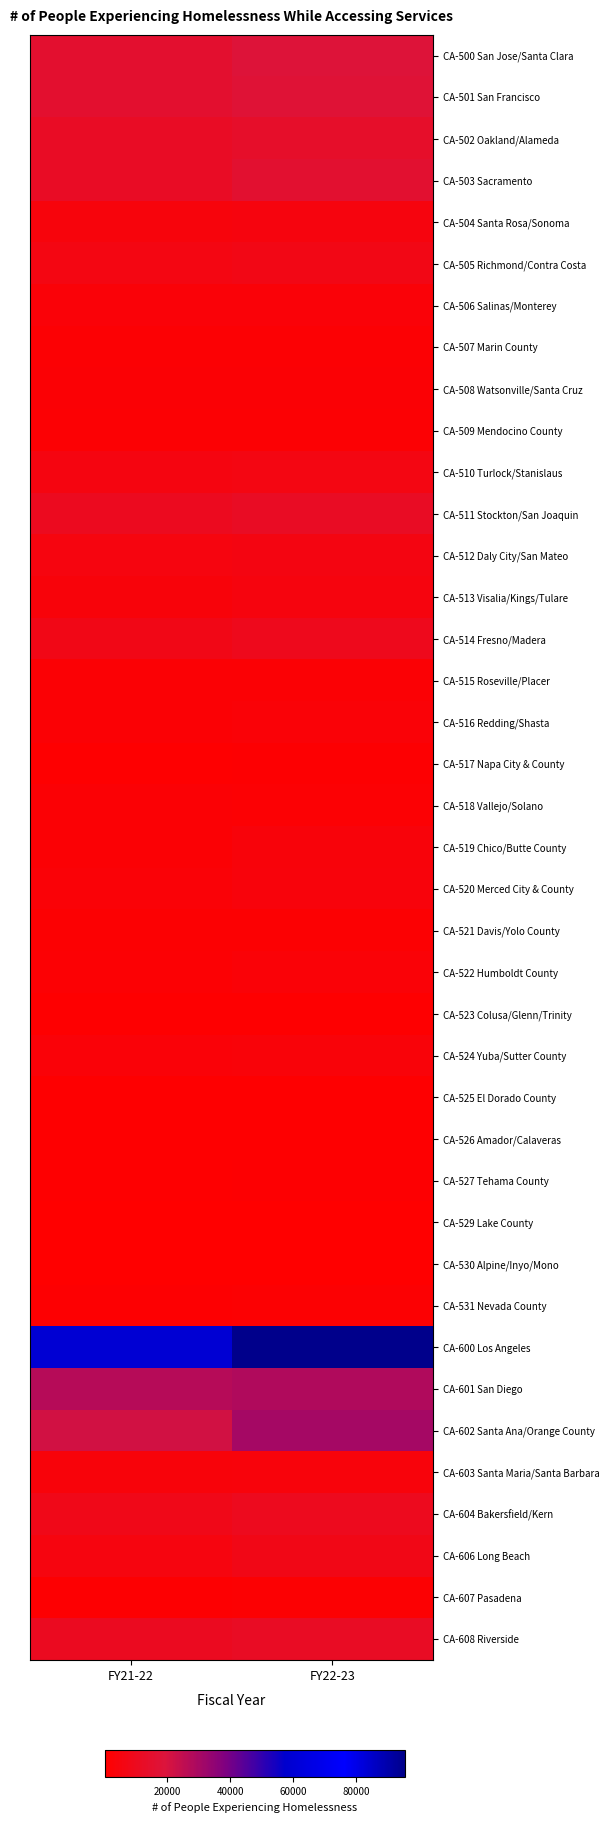

Rank the series by their maximum value, from lowest to highest.

CA-530 Alpine/Inyo/Mono, CA-529 Lake County, CA-523 Colusa/Glenn/Trinity, CA-525 El Dorado County, CA-526 Amador/Calaveras, CA-517 Napa City & County, CA-527 Tehama County, CA-531 Nevada County, CA-607 Pasadena, CA-521 Davis/Yolo County, CA-509 Mendocino County, CA-507 Marin County, CA-518 Vallejo/Solano, CA-515 Roseville/Placer, CA-508 Watsonville/Santa Cruz, CA-516 Redding/Shasta, CA-522 Humboldt County, CA-506 Salinas/Monterey, CA-524 Yuba/Sutter County, CA-519 Chico/Butte County, CA-520 Merced City & County, CA-603 Santa Maria/Santa Barbara, CA-513 Visalia/Kings/Tulare, CA-504 Santa Rosa/Sonoma, CA-512 Daly City/San Mateo, CA-510 Turlock/Stanislaus, CA-505 Richmond/Contra Costa, CA-606 Long Beach, CA-514 Fresno/Madera, CA-604 Bakersfield/Kern, CA-511 Stockton/San Joaquin, CA-608 Riverside, CA-502 Oakland/Alameda, CA-503 Sacramento, CA-501 San Francisco, CA-500 San Jose/Santa Clara, CA-601 San Diego, CA-602 Santa Ana/Orange County, CA-600 Los Angeles